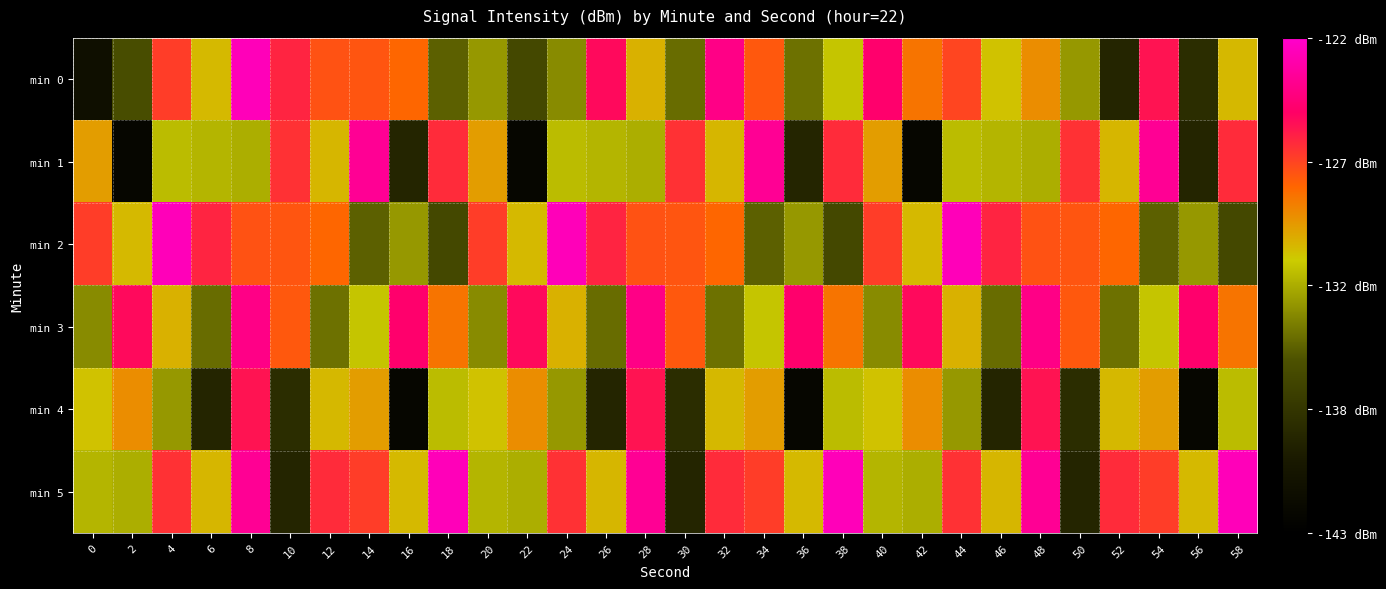

At 58, list the series in order from smallest to largest.

min 2, min 4, min 0, min 3, min 1, min 5